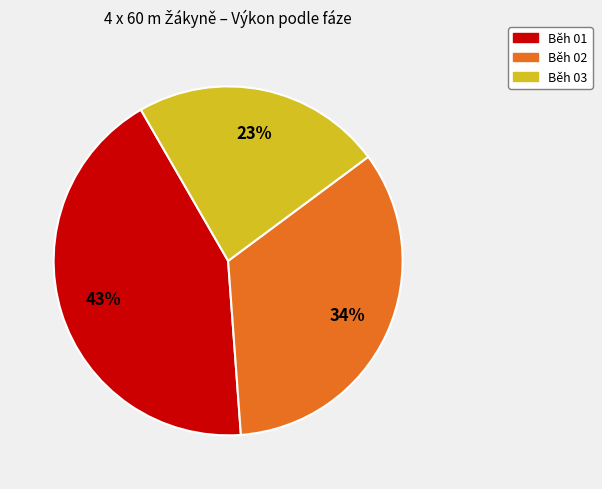

To the nearest percent, what is the average slice percentage?

33%